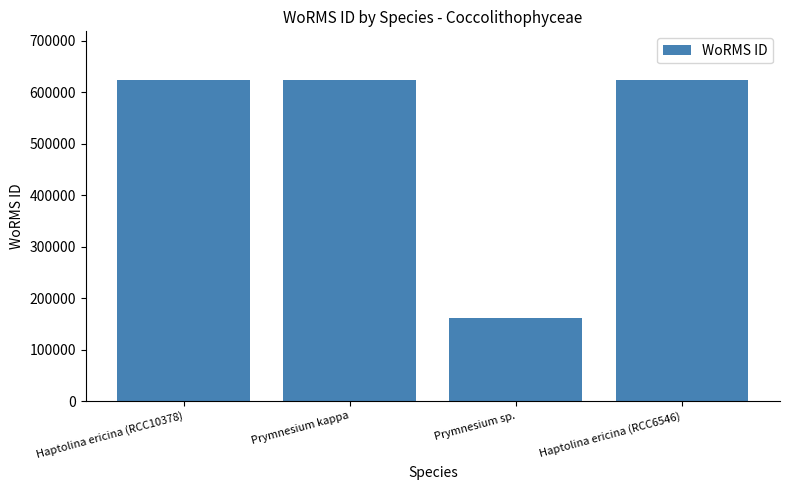

What is the label of the 2nd bar from the right?

Prymnesium sp.